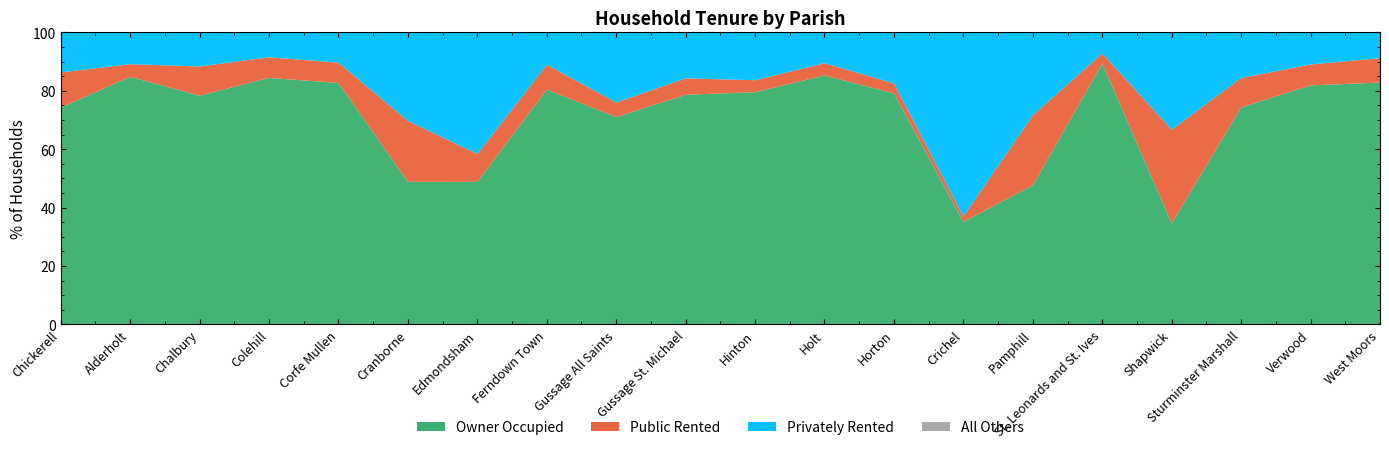

Reading left to right, transcribe all the data shown in this chart.

% of housholds owner occupied: 74.2	84.8	78.3	84.4	82.7	48.8	48.8	80.4	71.0	78.7	79.5	85.2	79.1	35.1	47.6	89.3	34.6	74.3	81.8	82.8
% of households privately rented: 13.7	10.9	11.7	8.5	10.4	30.3	41.7	11.1	24.0	15.7	16.4	10.5	17.5	63.1	28.4	7.2	33.3	15.6	10.9	8.8
% of households public rented: 12.1	4.3	10.0	7.1	7.0	20.9	9.5	8.5	5.0	5.6	4.1	4.2	3.4	1.8	24.0	3.5	32.1	10.1	7.2	8.4
% All others: 0.0	0.0	0.0	0.0	0.0	0.0	0.0	0.0	0.0	0.0	0.0	0.0	0.0	0.0	0.0	0.0	0.0	0.0	0.0	0.0